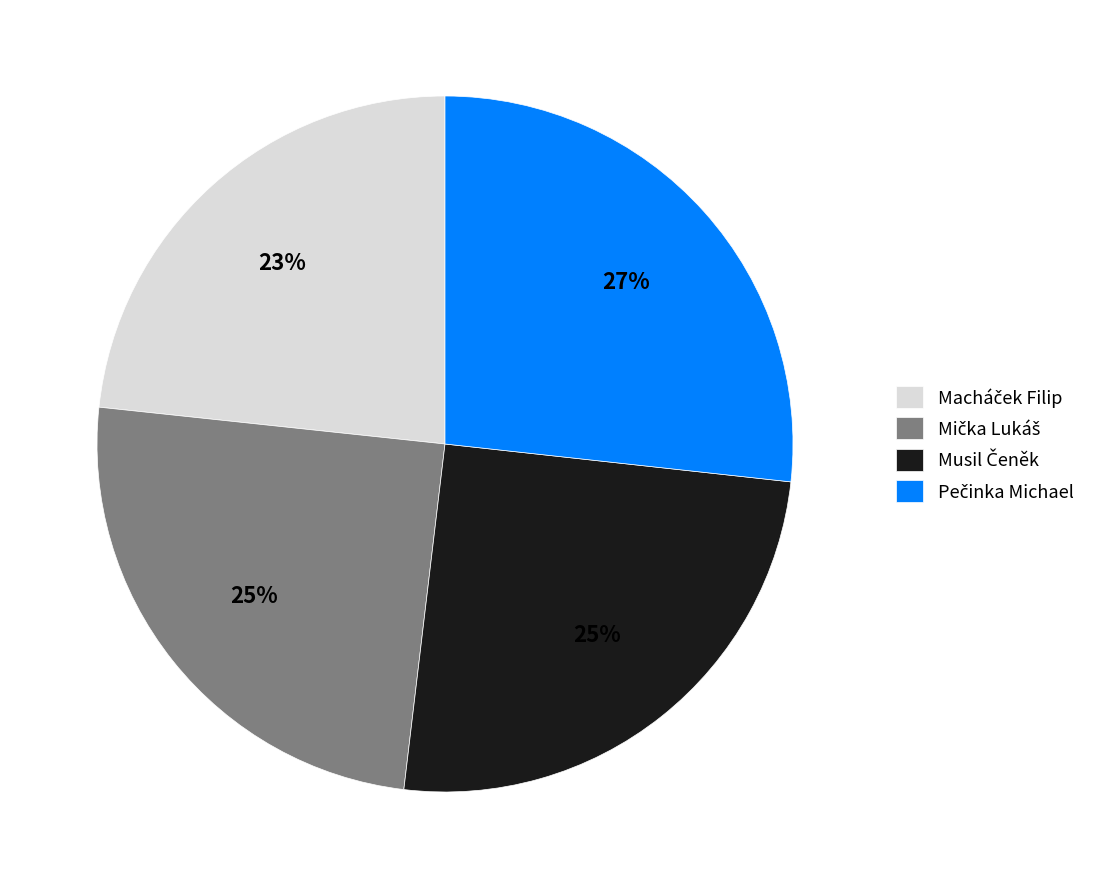

To the nearest percent, what is the average slice percentage?

25%